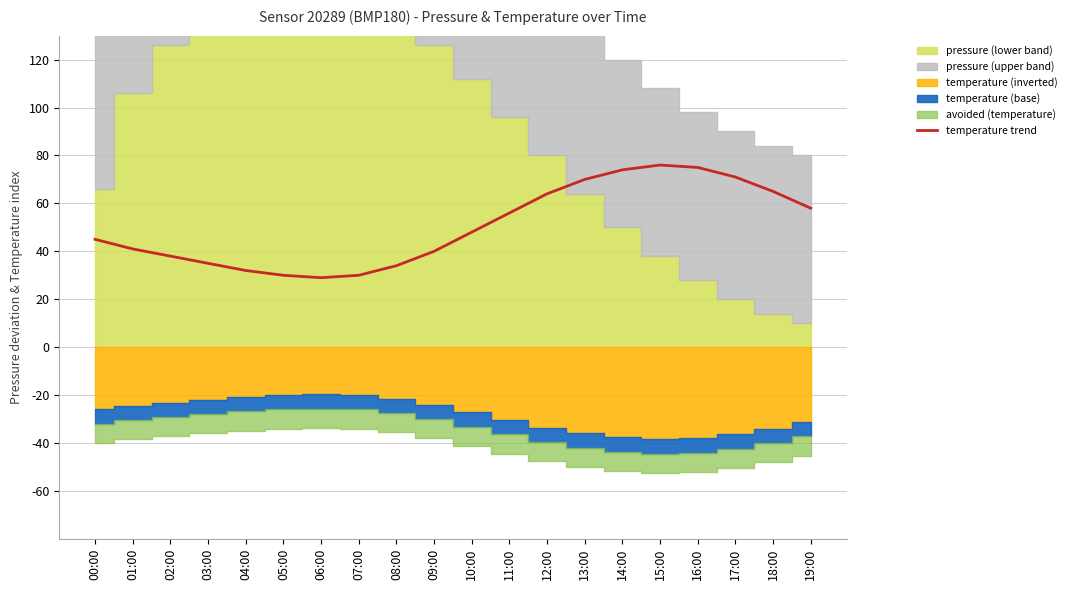

Which category has the highest value across all series?

15:00